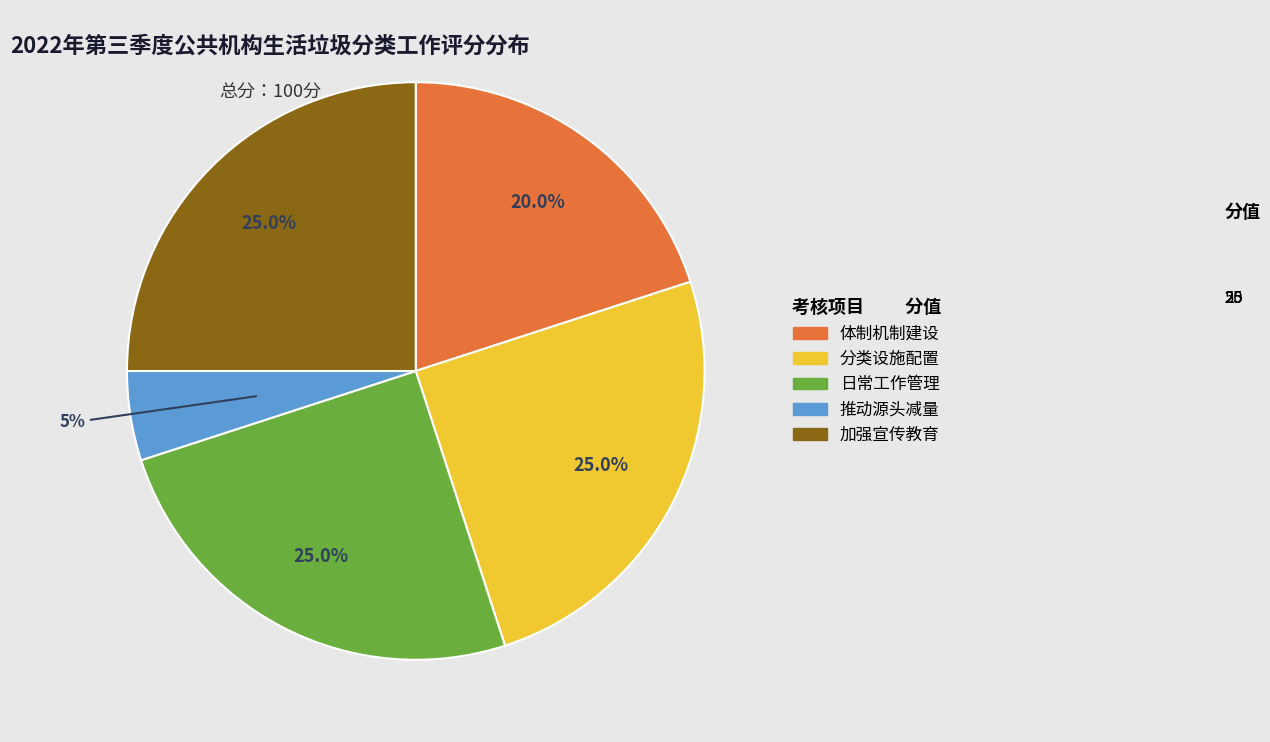

What is the ratio of the value at 分类设施配置 to the value at 日常工作管理?

1.0